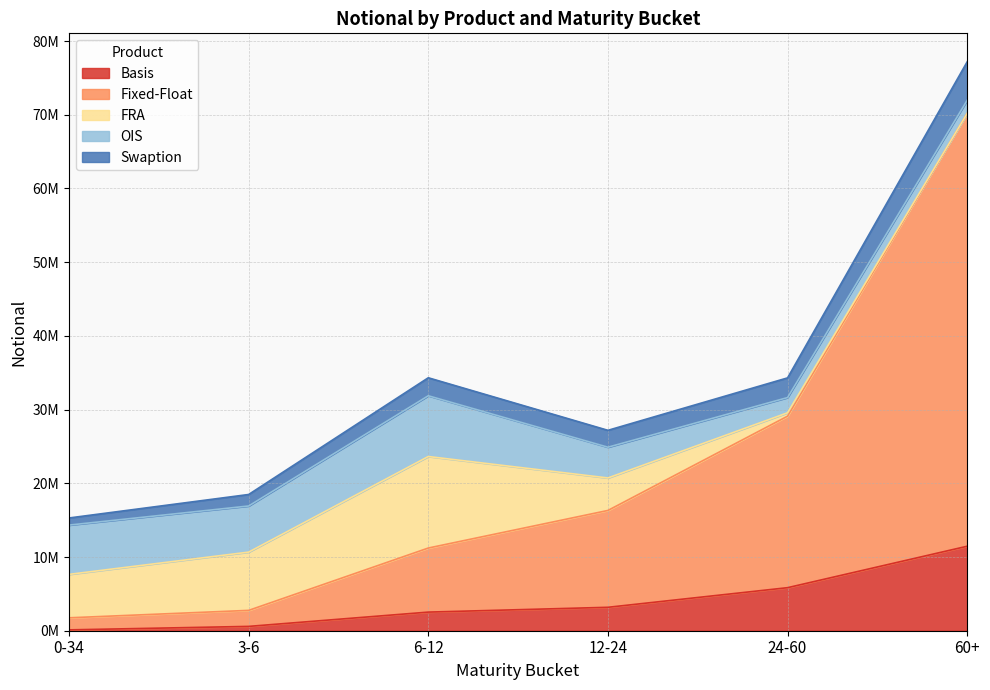

True or false: Fixed-Float and Swaption intersect in this chart.

False